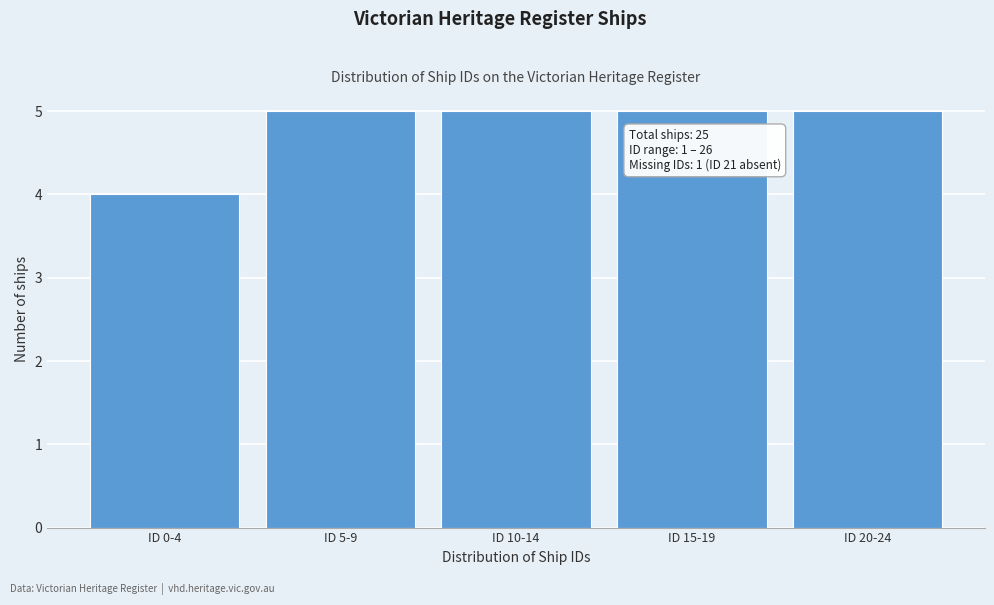

Reading left to right, transcribe all the data shown in this chart.

ID 0-4=4	ID 5-9=5	ID 10-14=5	ID 15-19=5	ID 20-24=5